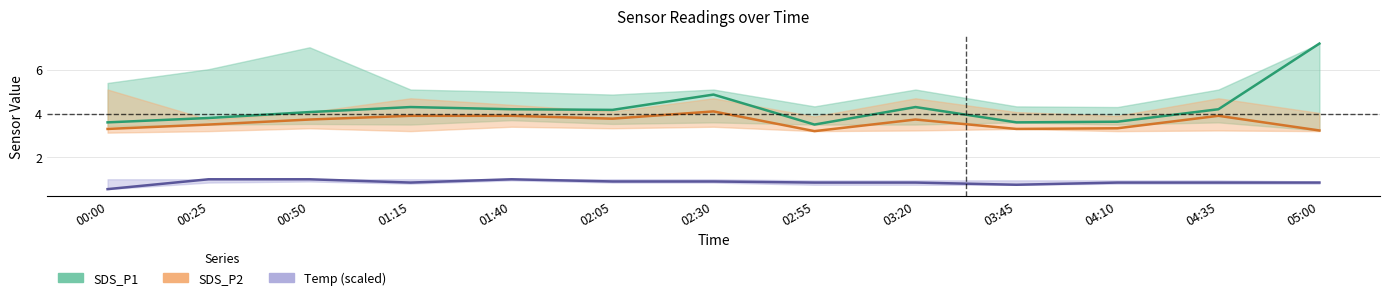

How many lines are shown in the chart?

3